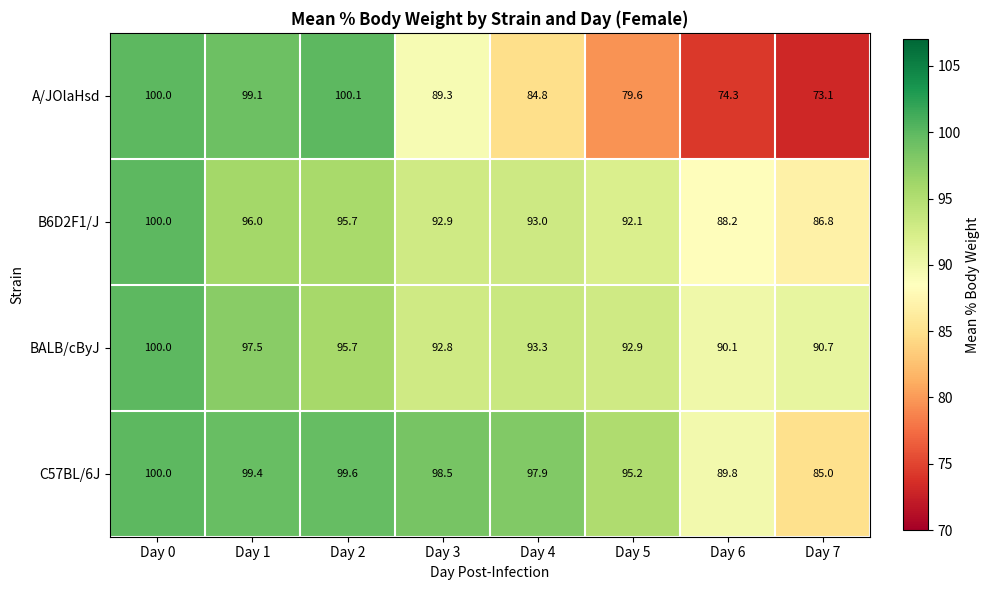

What is the average value of the C57BL/6J series?

95.7